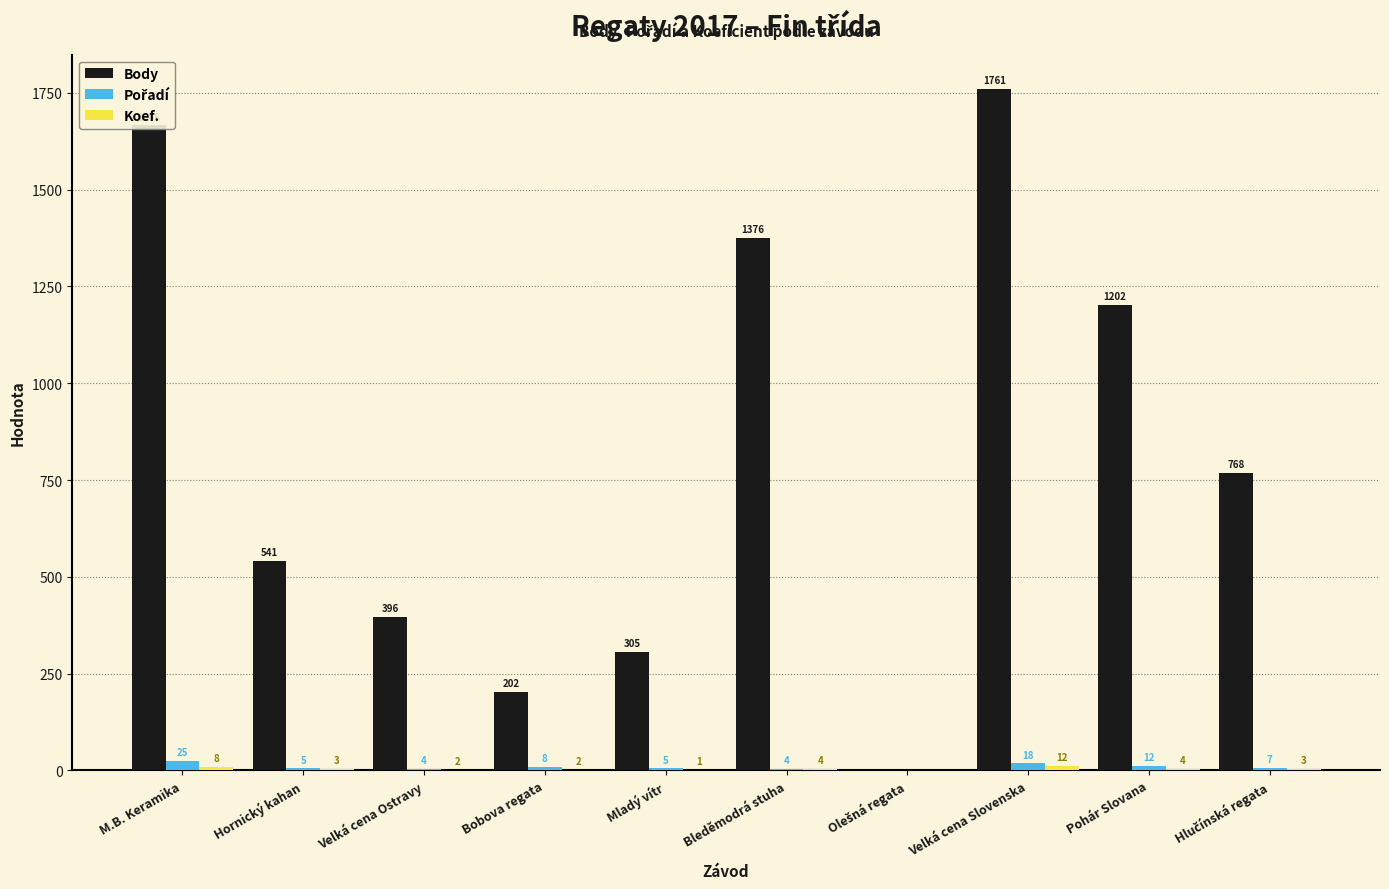

Between Velká cena Ostravy and Bleděmodrá stuha, which series saw the biggest shift?

Body